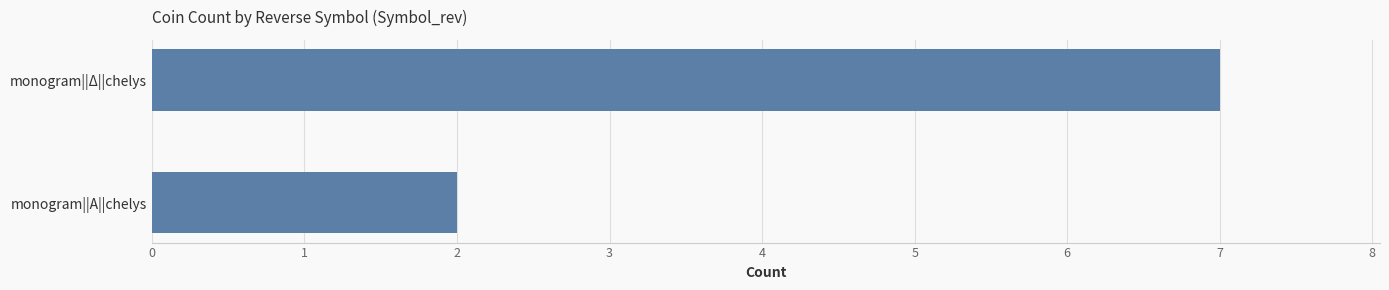

List the labels in order of value, largest first.

monogram||Δ||chelys, monogram||Α||chelys